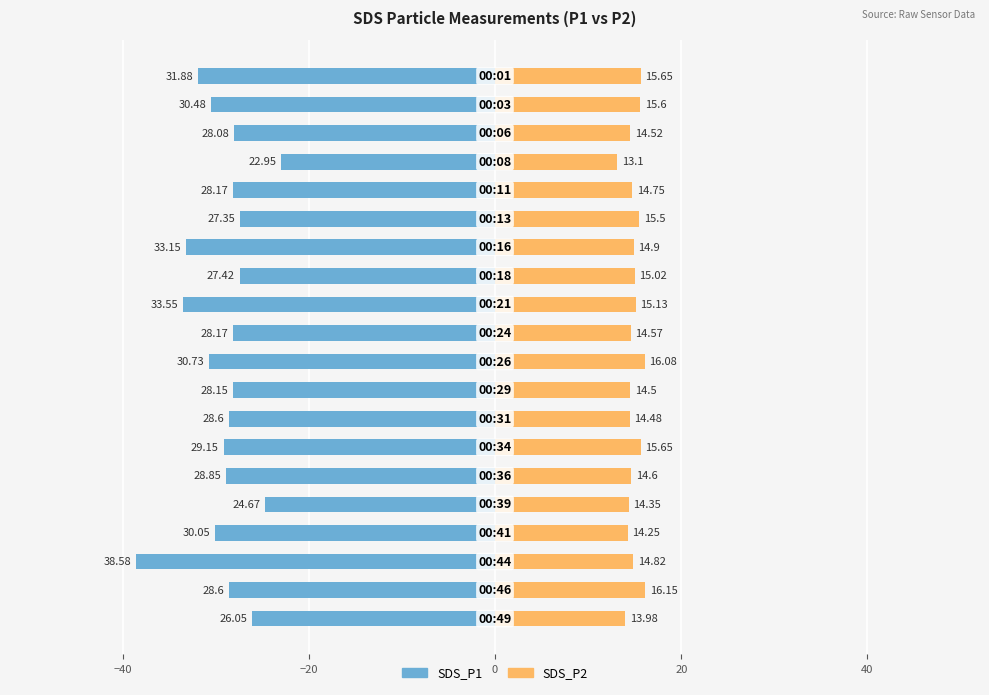

What position from the left is 8?

9